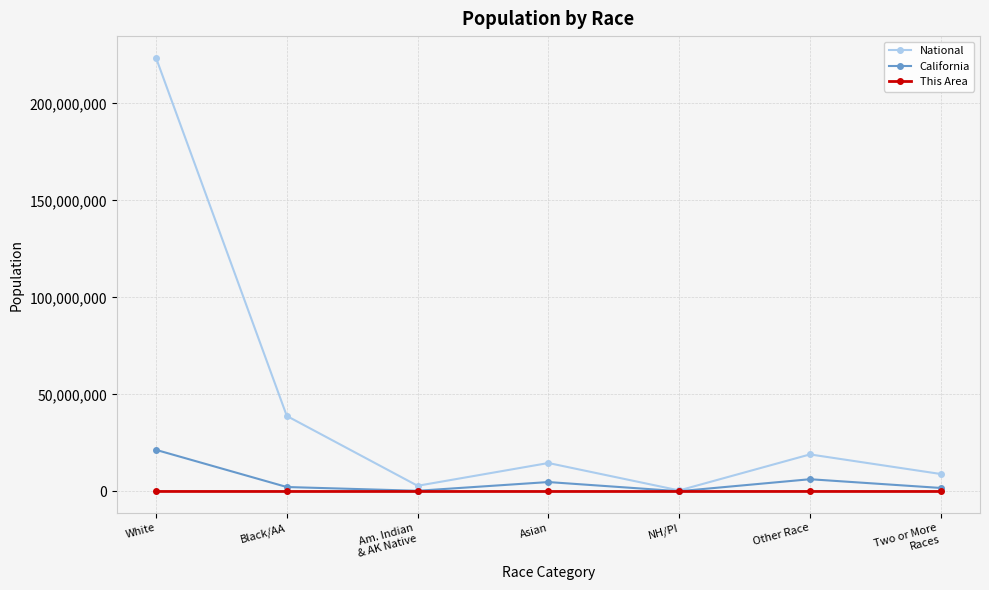

At which label is National closest to 112046639?

Black/AA